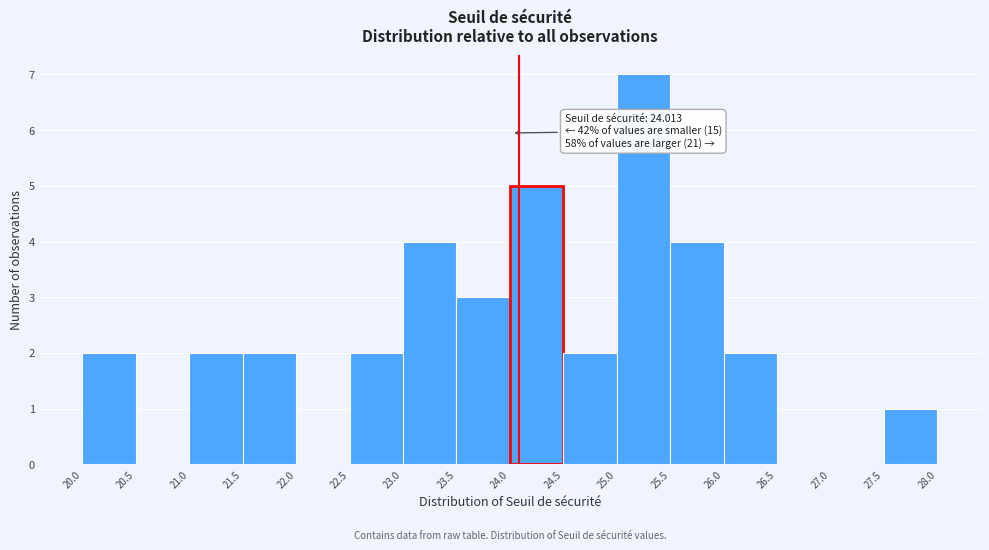

Which range on the x-axis has the tallest bar?

25.0 to 25.5